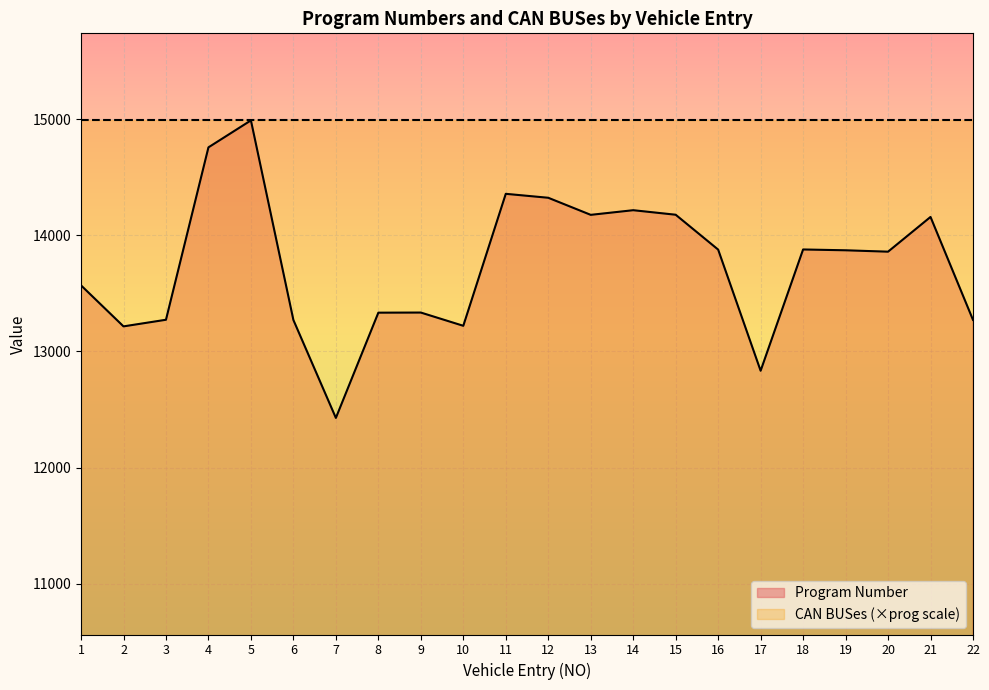

What is the ratio of the value at 14 to the value at 15?

1.0